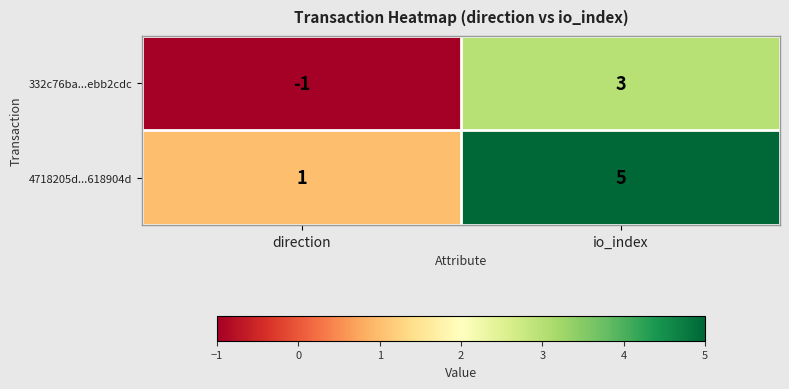

What is the difference between the 4718205d...618904d values at direction and io_index?

4